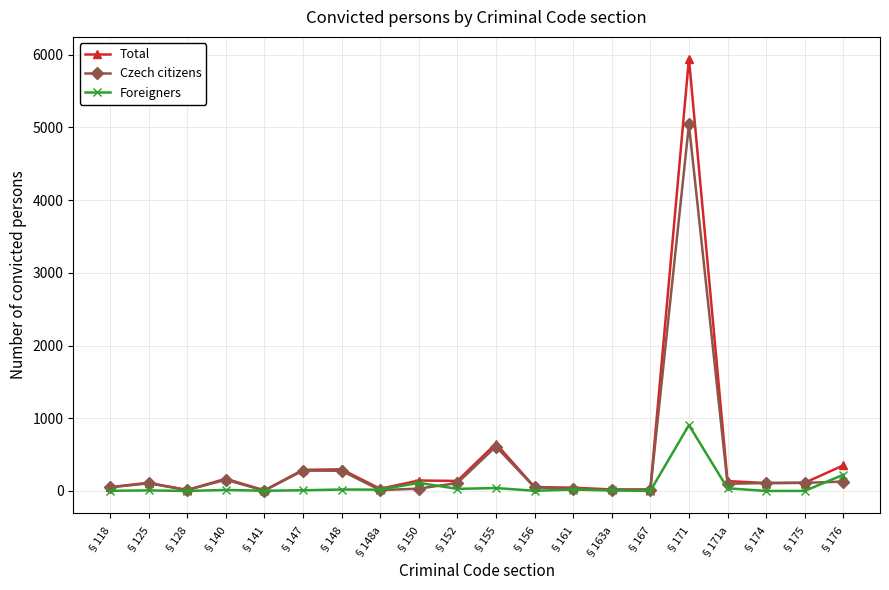

Between §156 and §171, which series saw the biggest shift?

Total